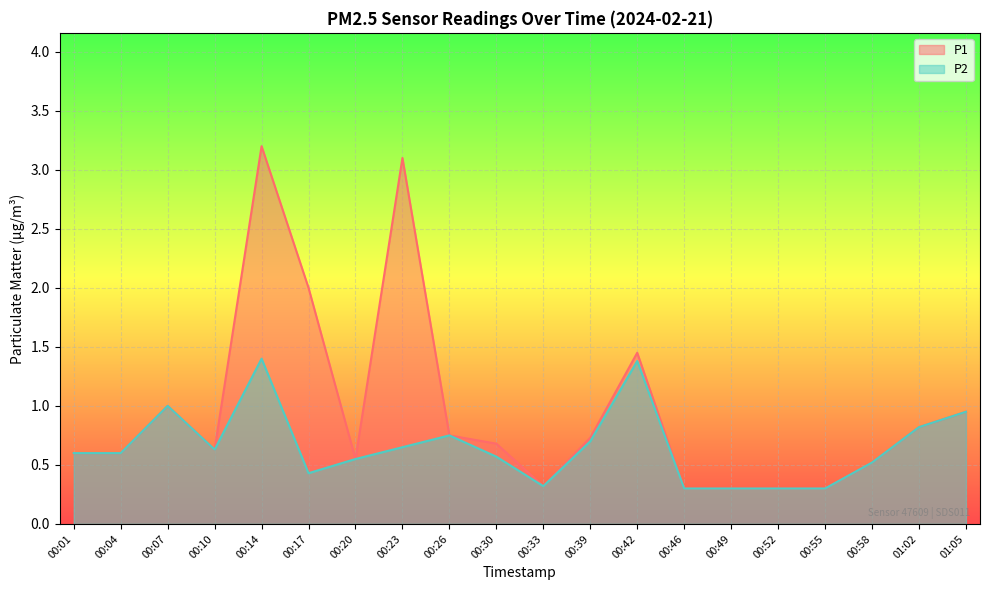

How many interior local valleys does the P2 series have?

3